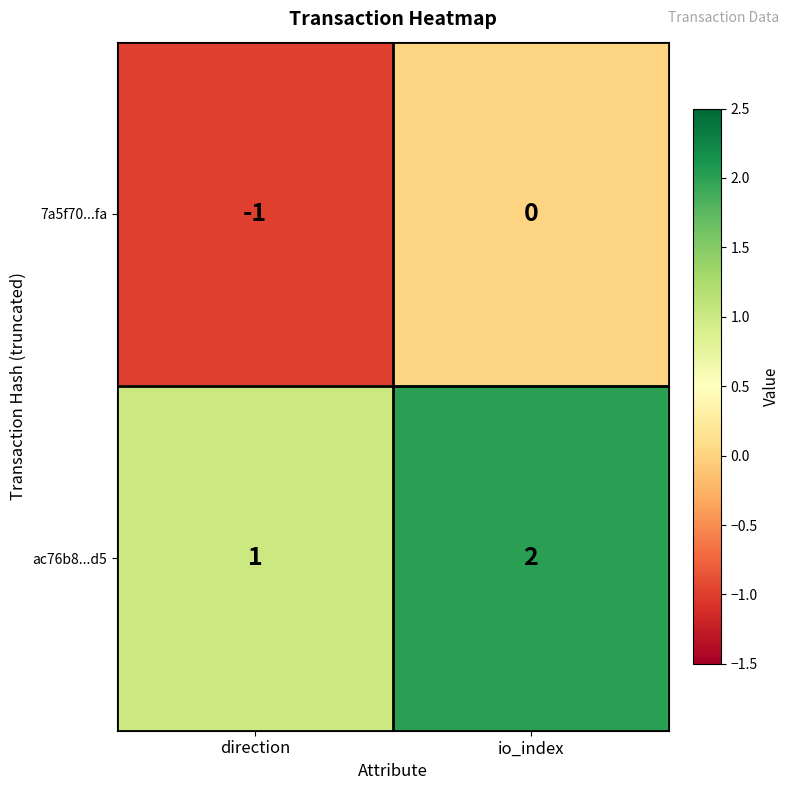

Reading left to right, extract all data points from this chart.

7a5f70...fa: direction=-1	io_index=0
ac76b8...d5: direction=1	io_index=2